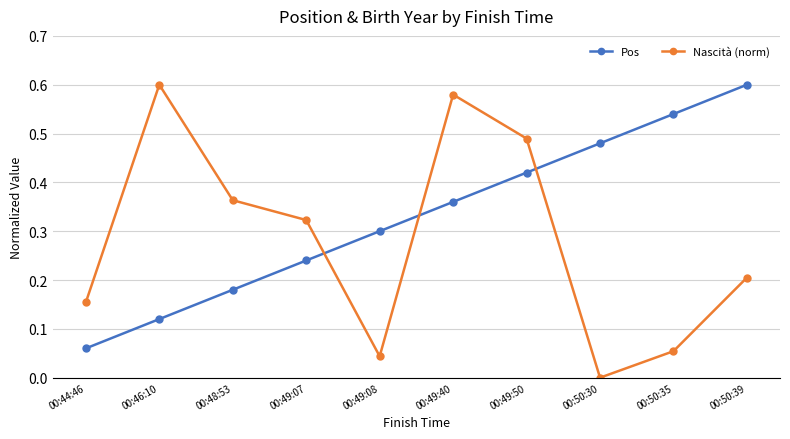

At which category is the sum across all series the highest?

00:49:40